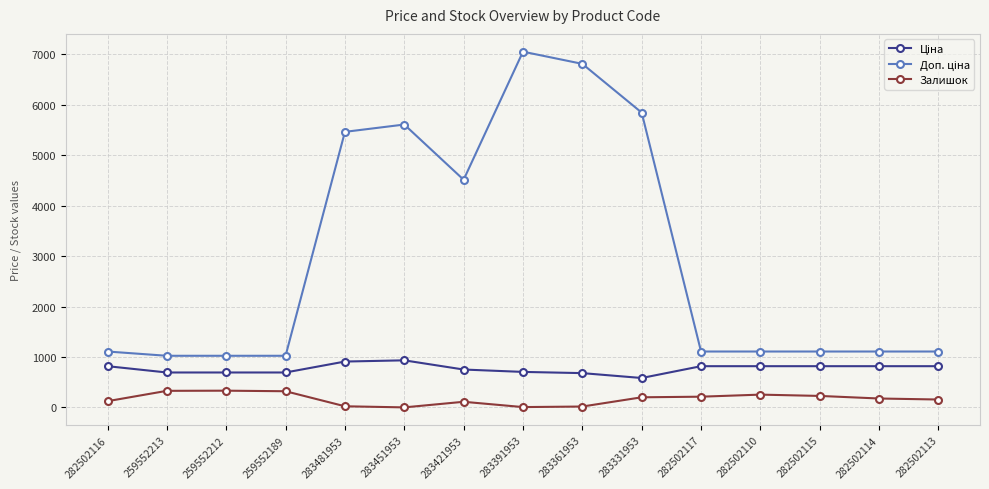

What is the maximum value shown in the chart?

7051.3